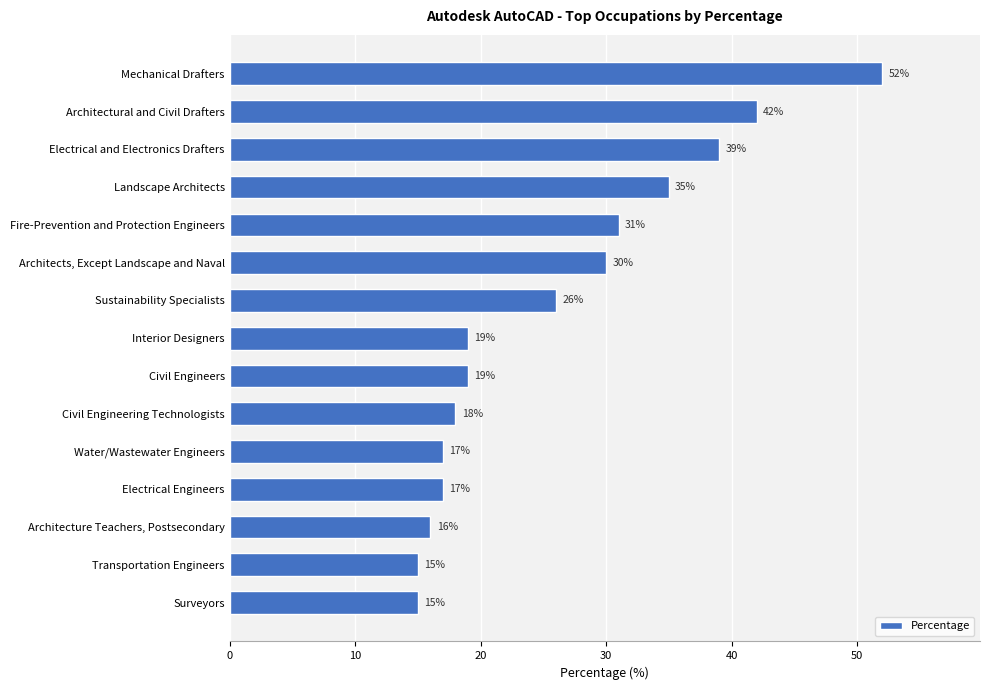

Reading top to bottom, extract all data points from this chart.

52	42	39	35	31	30	26	19	19	18	17	17	16	15	15